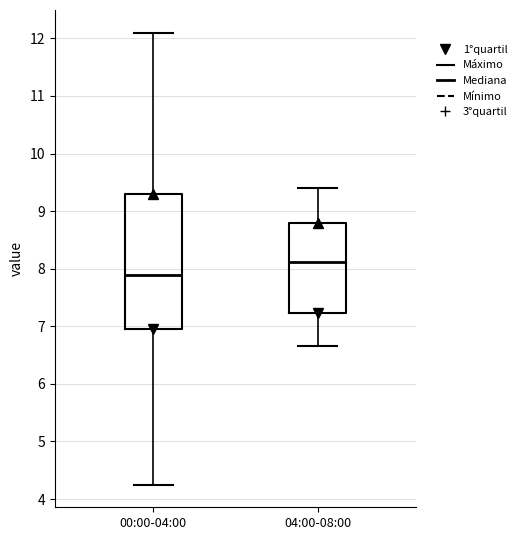

Reading left to right, read every box against the y-axis: the position of its median line, the range the box covers, and the ends of its whiskers. The values are not printed on the chart, so give them approximately, as read against the axis.

00:00-04:00: median 7.9, box 7.0 to 9.3, whiskers 4.3 to 12.1
04:00-08:00: median 8.1, box 7.2 to 8.8, whiskers 6.7 to 9.4